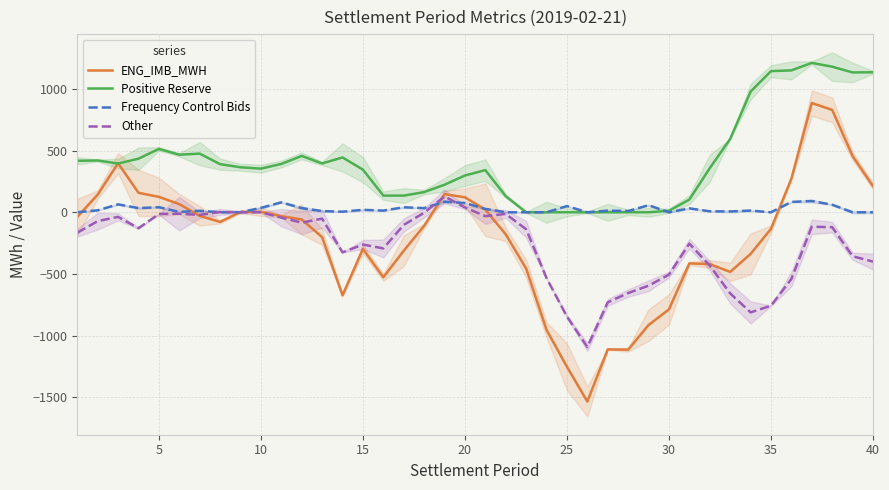

Does the chart display data point markers on the line(s)?

No